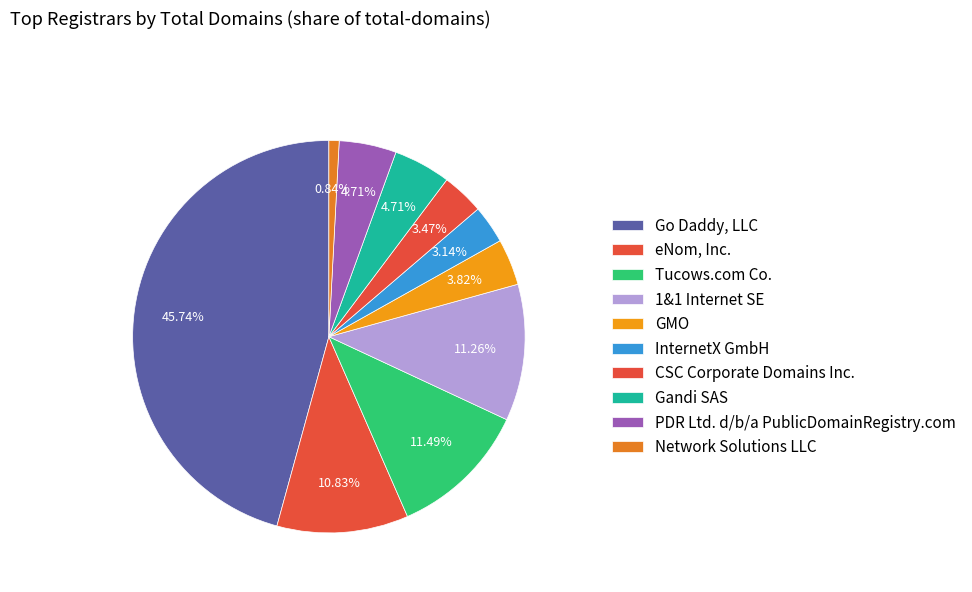

How many slices are in this pie chart?

10